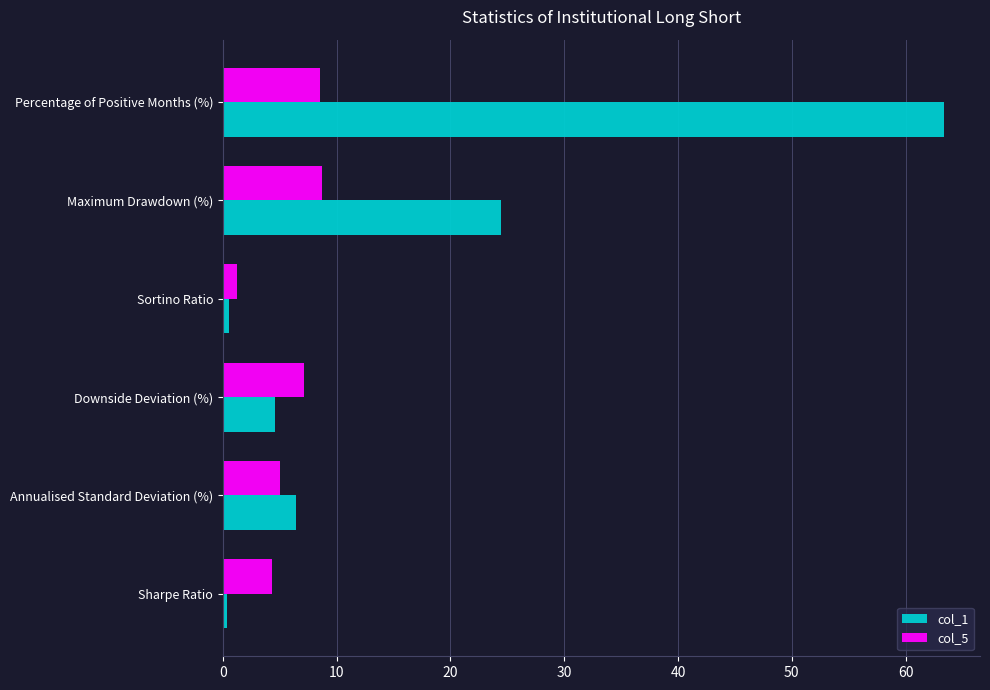

Which series has the largest total across all categories?

col_1